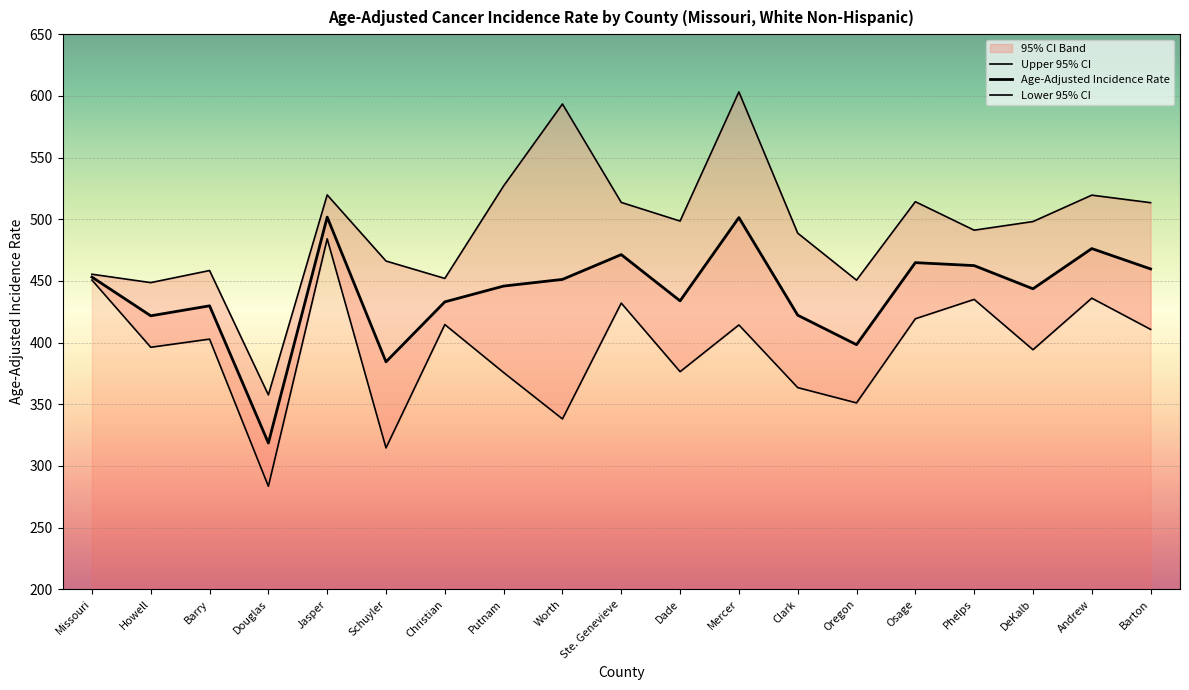

How many data points in Upper 95% CI are less than 498?

9